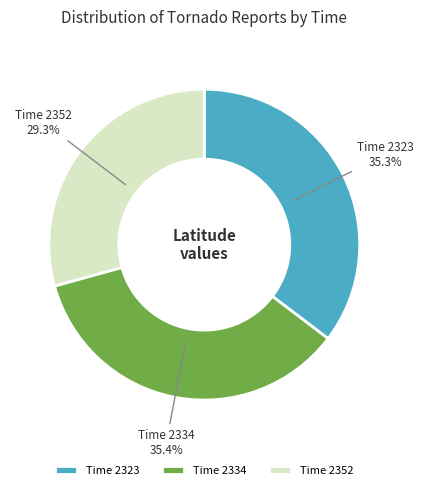

Is there a majority slice in this chart?

No